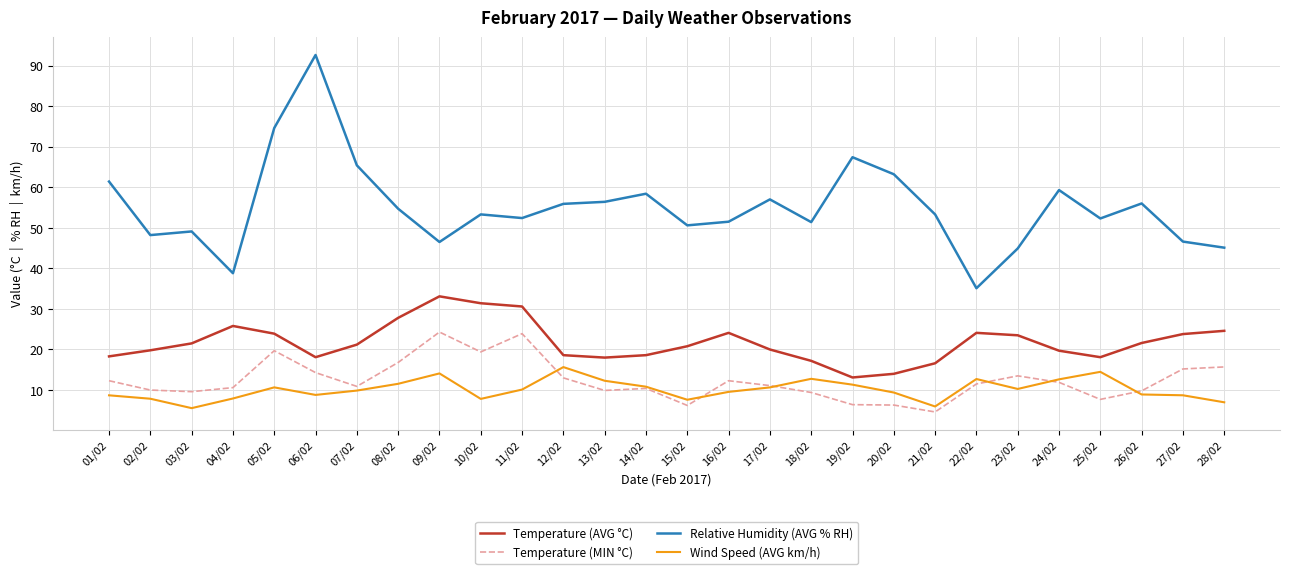

Which series has the largest total across all categories?

Relative Humidity (AVG % RH)